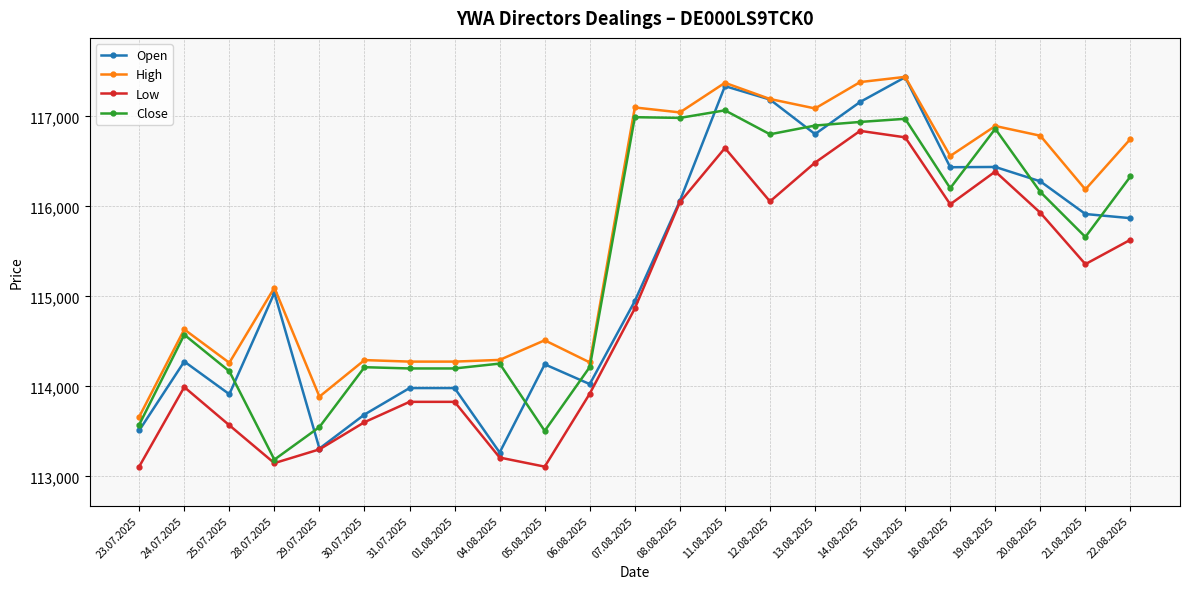

Where is the first local minimum for Close?

28.07.2025